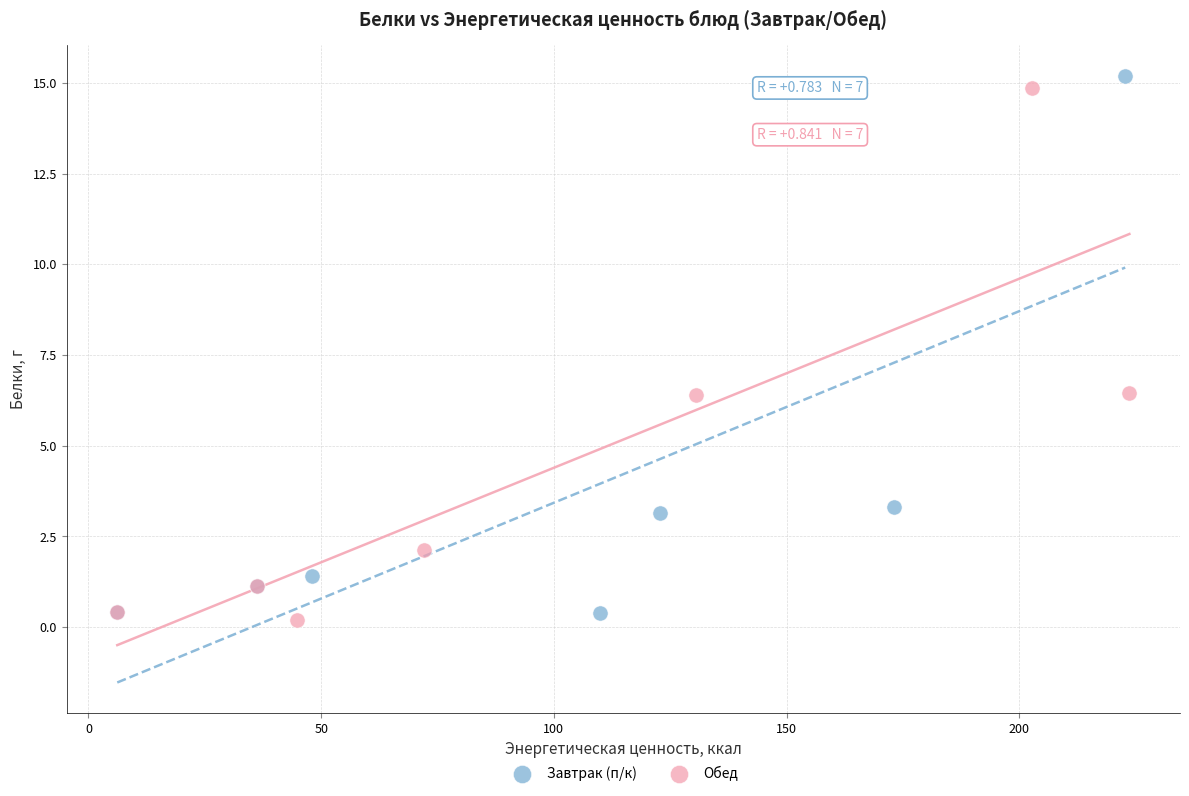

What are all the series names shown in the legend?

Завтрак (п/к), Обед